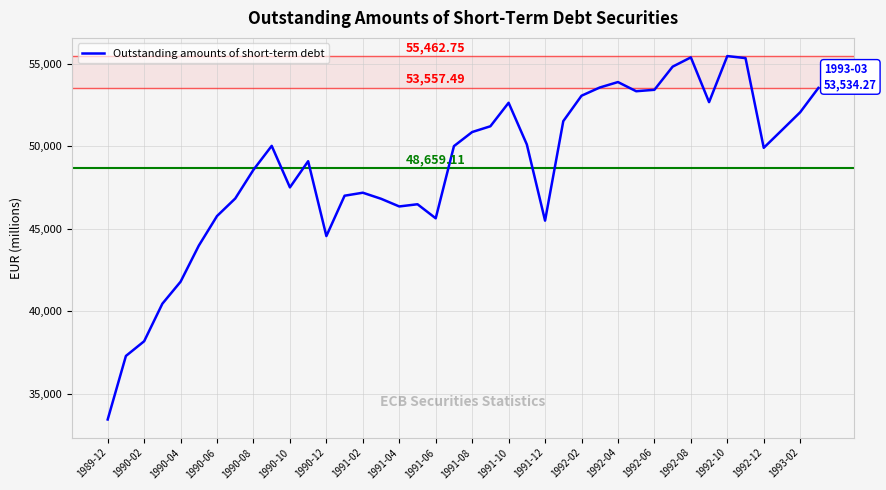

How many values exceed 50009?

20